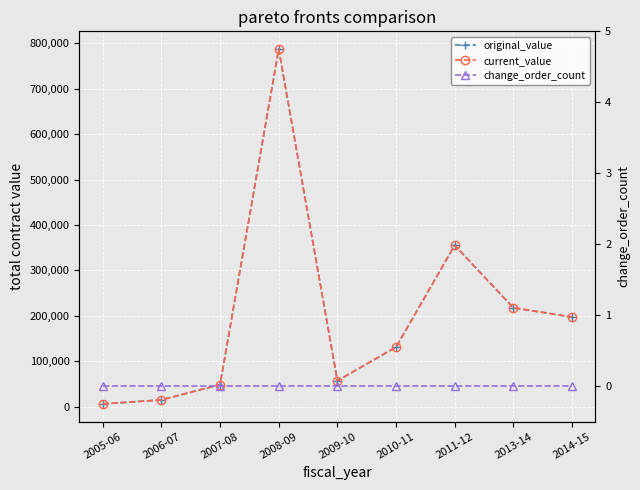

True or false: change_order_count and current_value intersect in this chart.

False